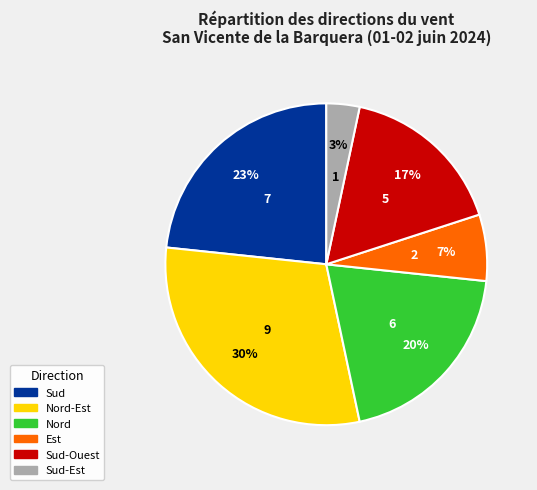

How many segments does this pie chart have?

6